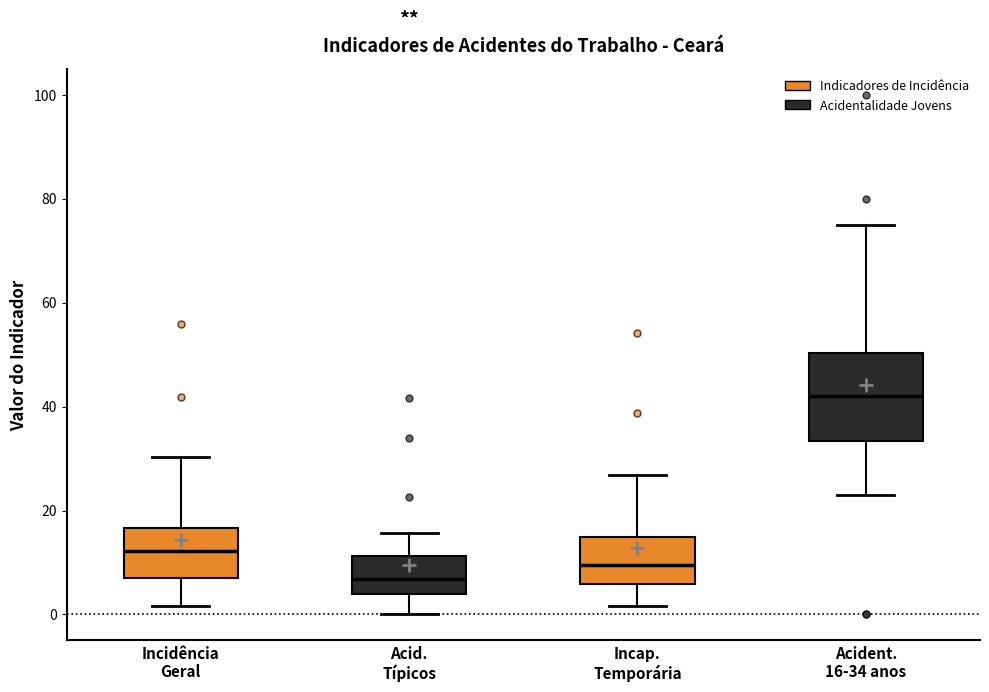

Where does the median line of the box for Incap. Temporária sit on the y-axis? The values are not printed on the chart, so give them approximately, as read against the axis.

10